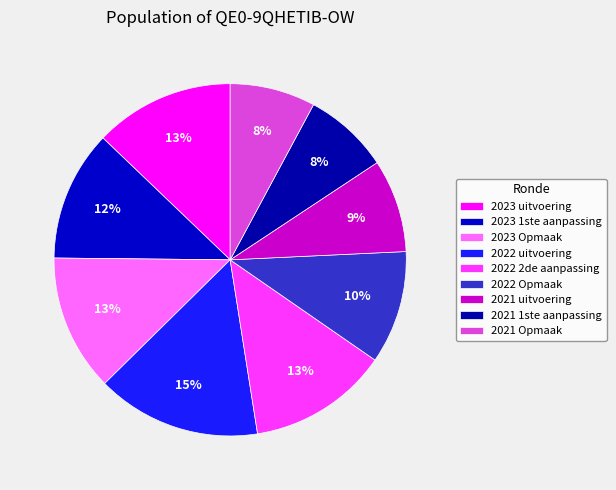

How many slices are in this pie chart?

9